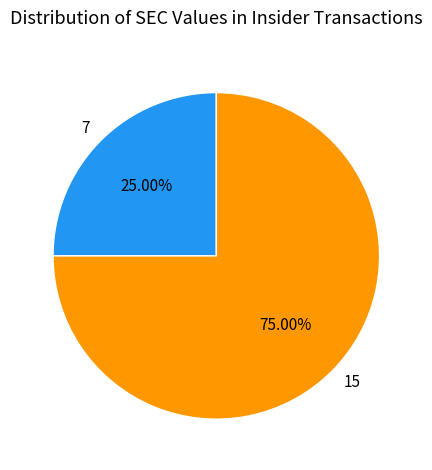

To the nearest percent, what percentage of the pie is 15?

75%